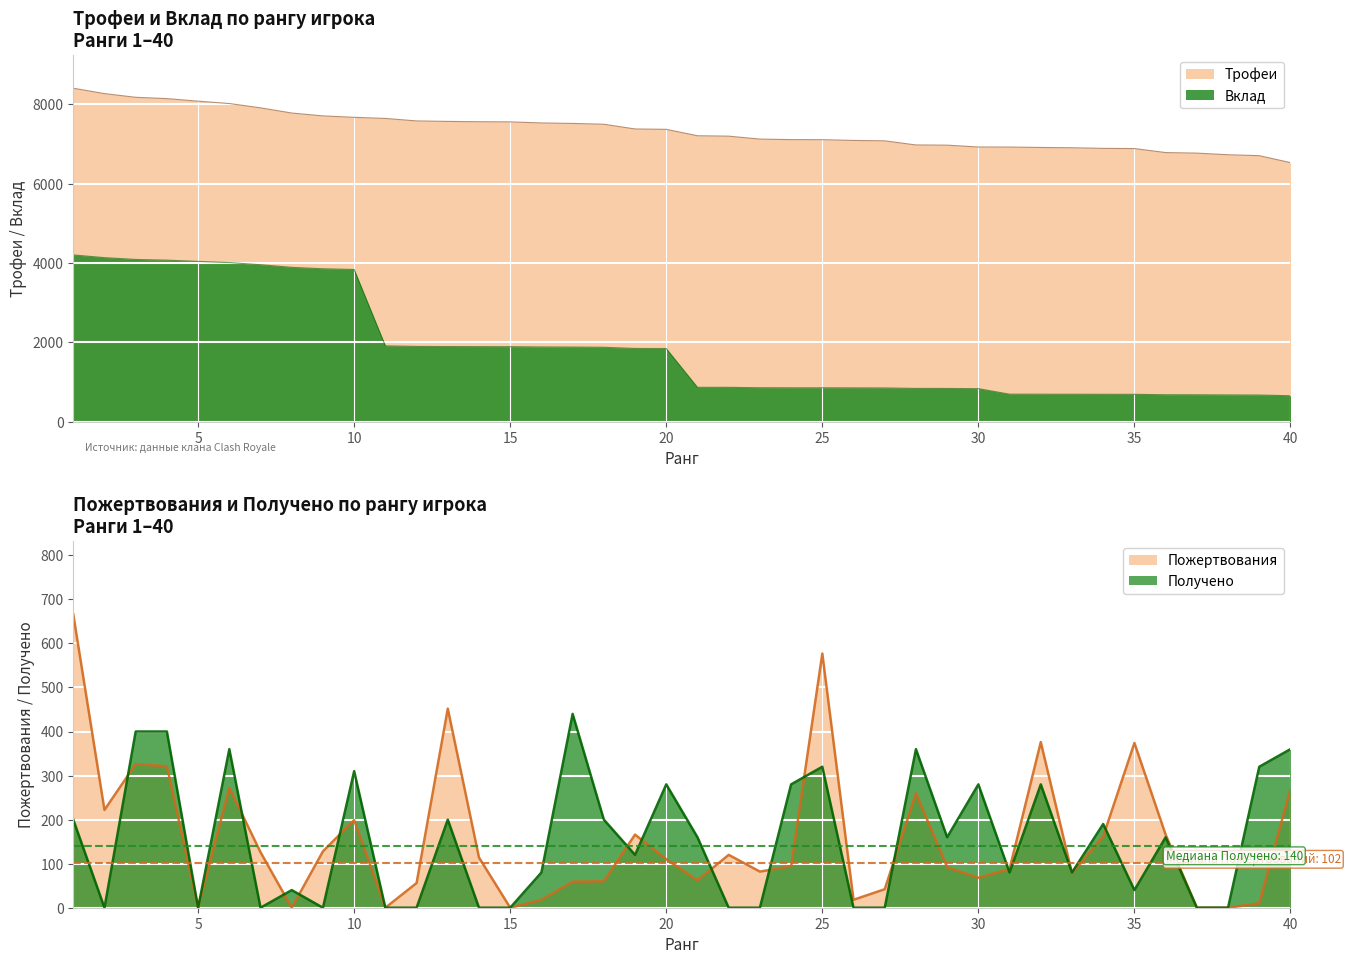

Which category has the highest value in the Пожертвования series?

1